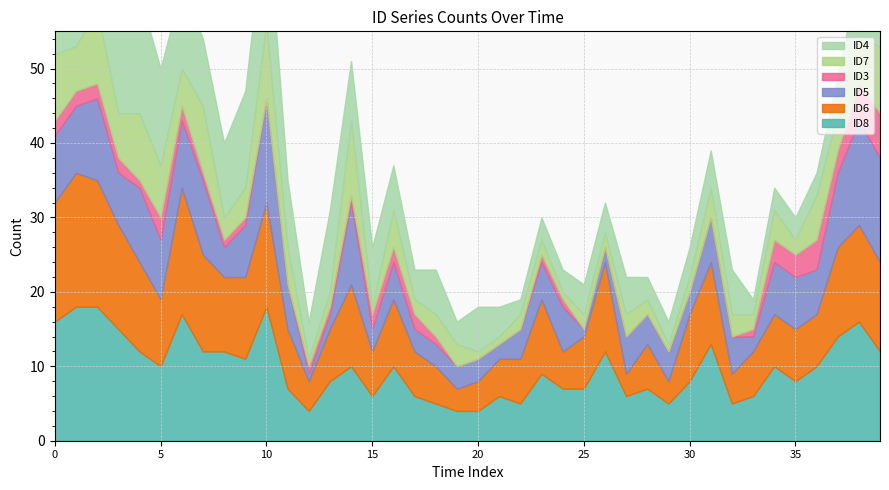

Which category has the lowest value in the ID5 series?

12